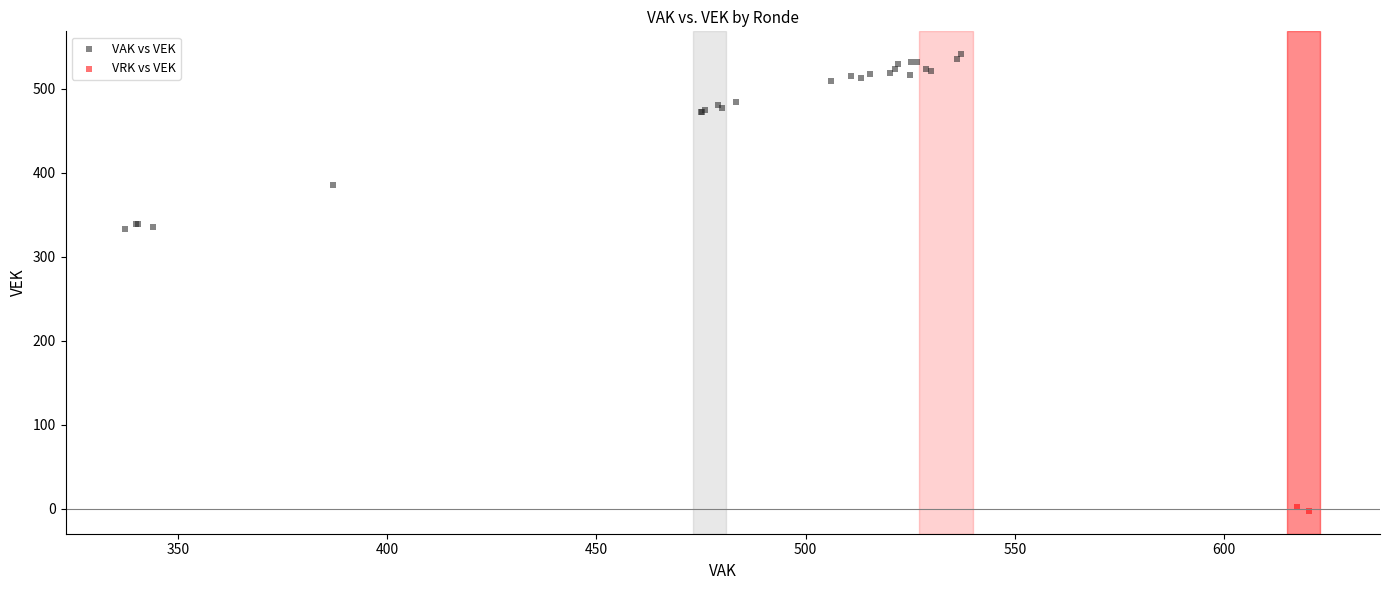

What are all the series names shown in the legend?

VAK vs VEK, VRK vs VEK